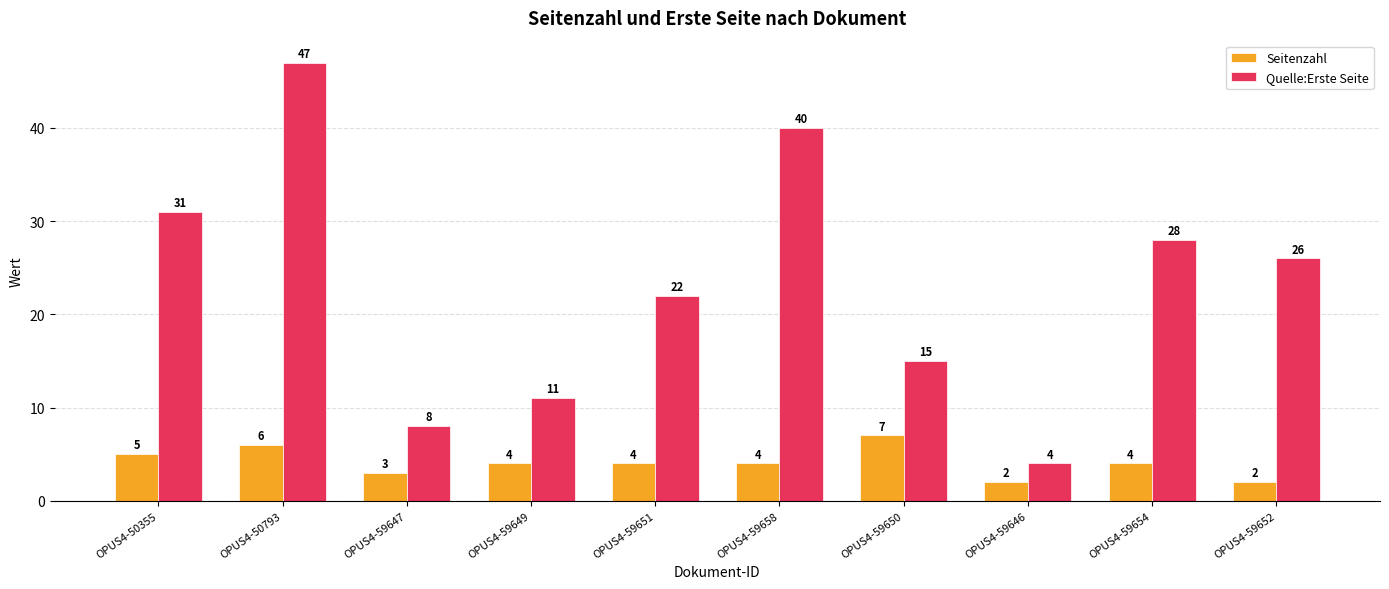

What is the difference between the Quelle:Erste Seite values at OPUS4-59650 and OPUS4-50793?

32